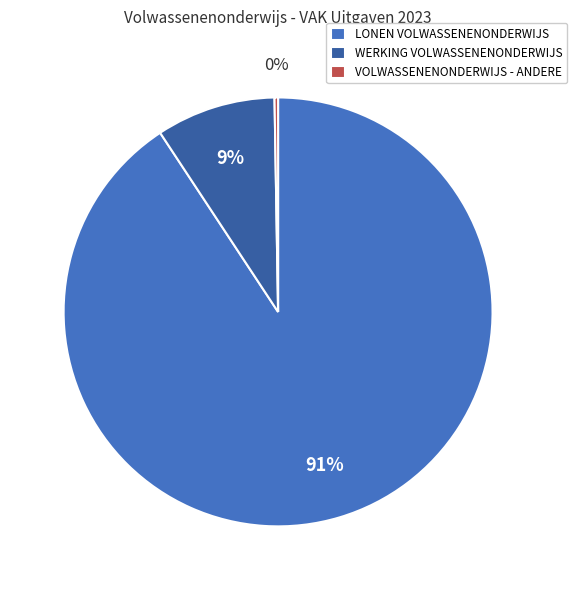

To the nearest percent, what is the average slice percentage?

33%